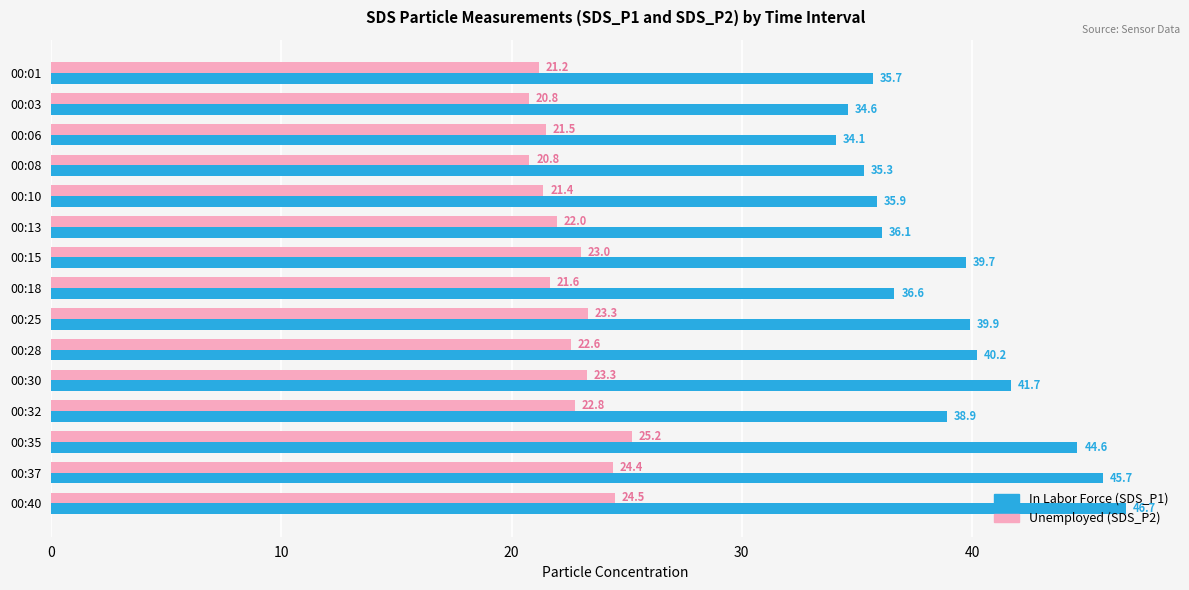

Which series has the largest range (max minus min)?

In Labor Force (SDS_P1)